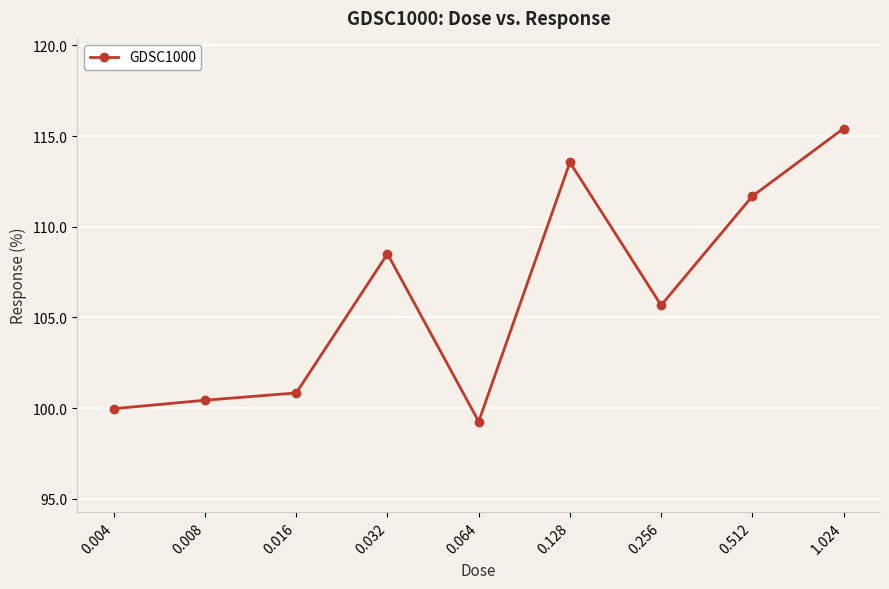

What is the maximum value shown in the chart?

115.4